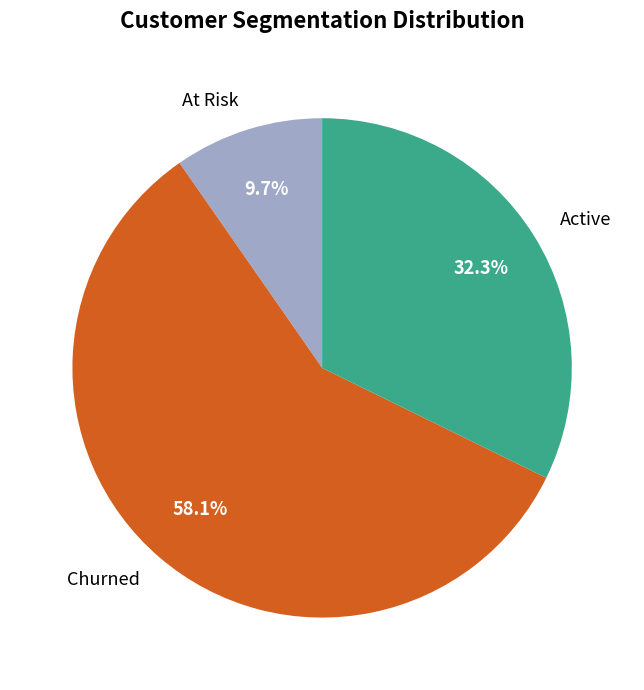

Does Churned represent more than half of the total?

Yes